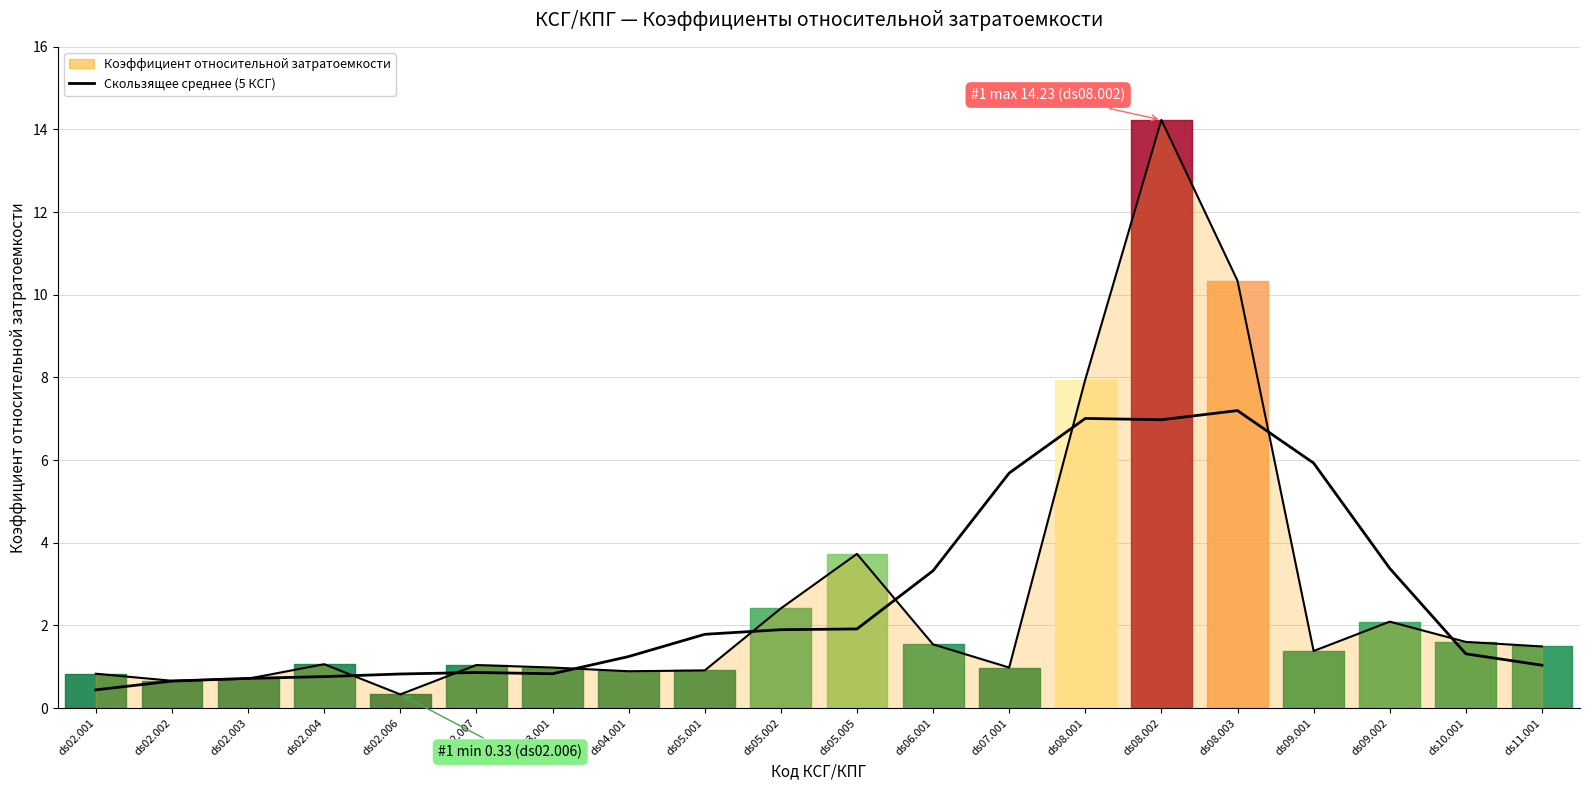

Which has a higher value, ds02.006 or ds03.001?

ds03.001